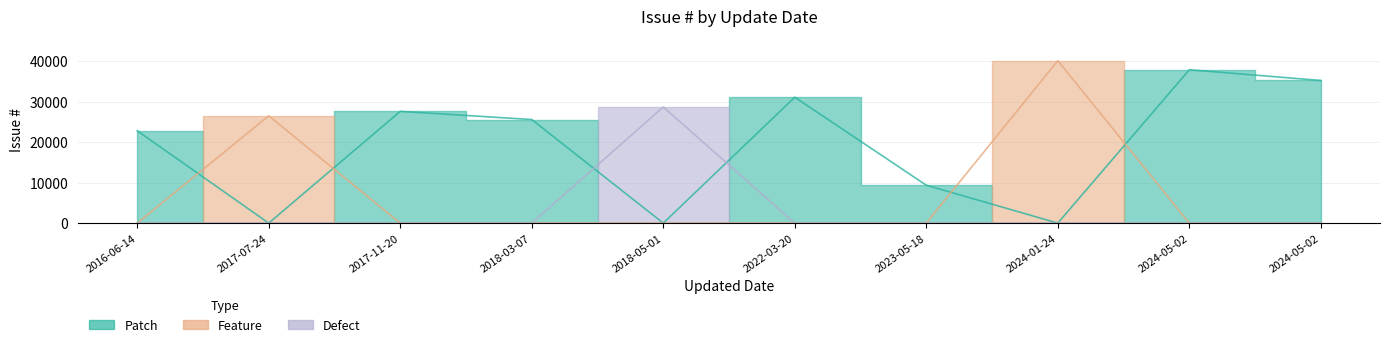

List the labels in order of value, largest first.

2024-01-24, 2024-05-02, 2024-05-02, 2022-03-20, 2018-05-01, 2017-11-20, 2017-07-24, 2018-03-07, 2016-06-14, 2023-05-18